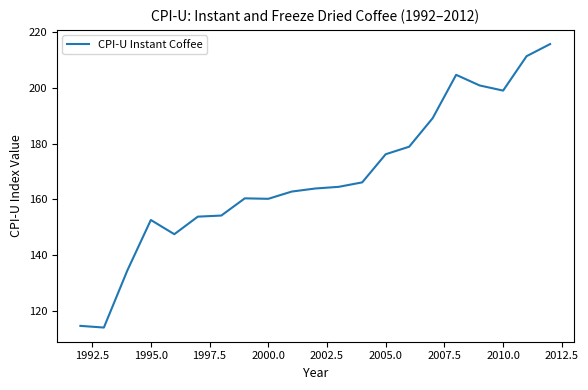

What is the minimum value shown in the chart?

114.0